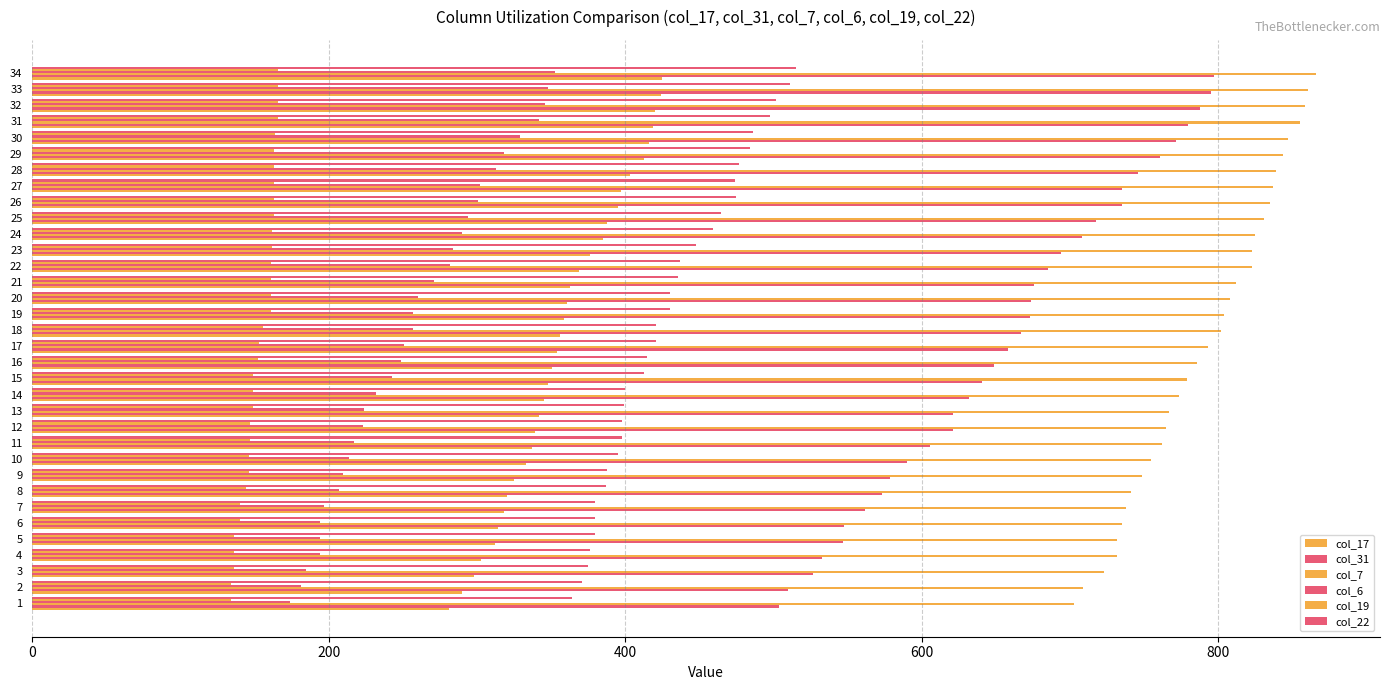

Which category has the highest value in the col_6 series?

34